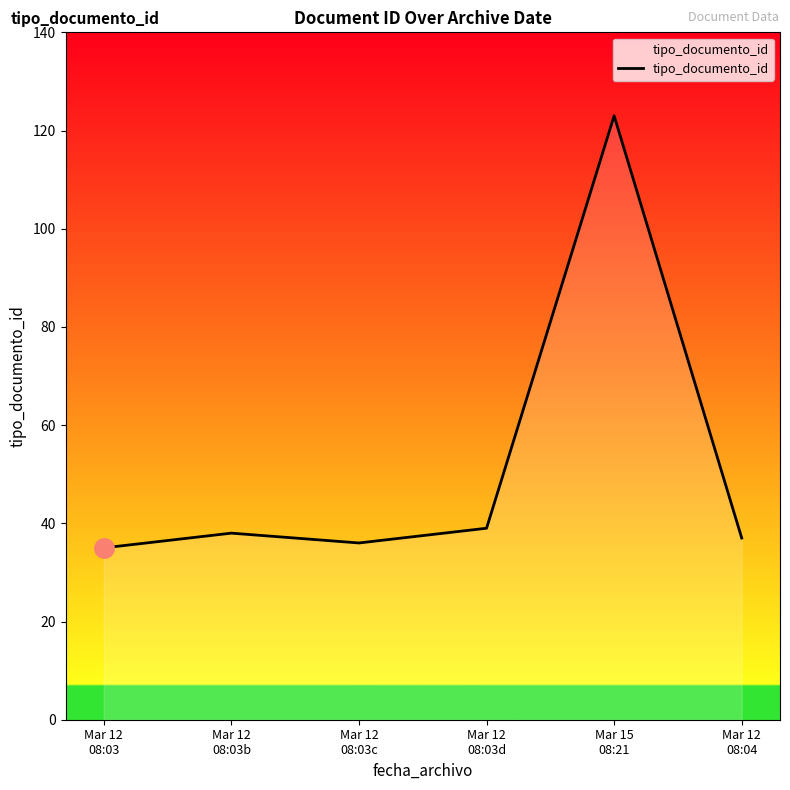

Reading left to right, list all the values displayed in this chart.

35	38	36	39	123	37